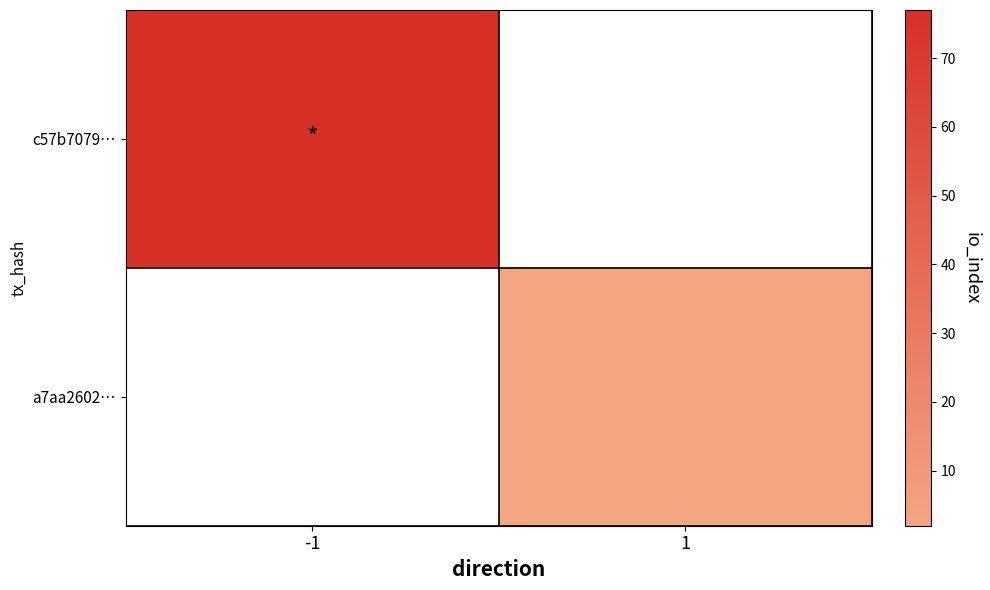

Which series has the widest spread of values?

c57b7079…